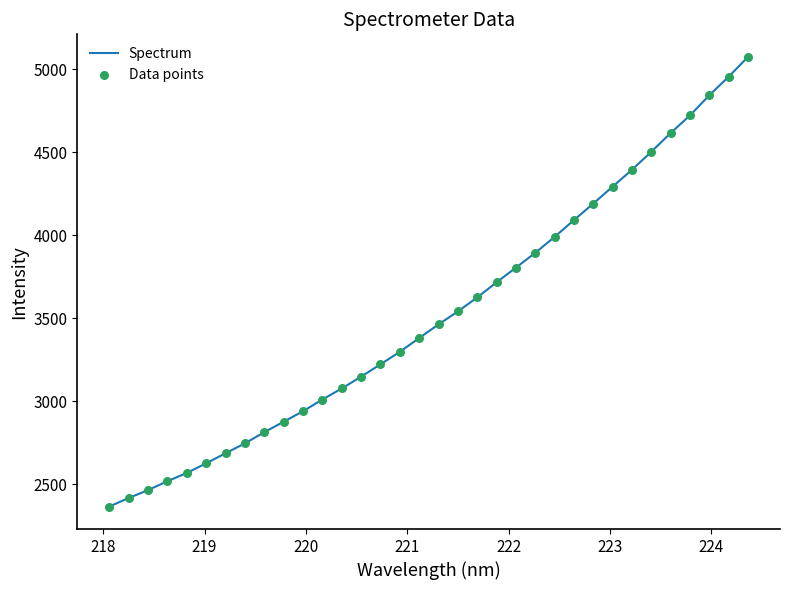

What is the difference between the maximum and minimum values?

2710.2